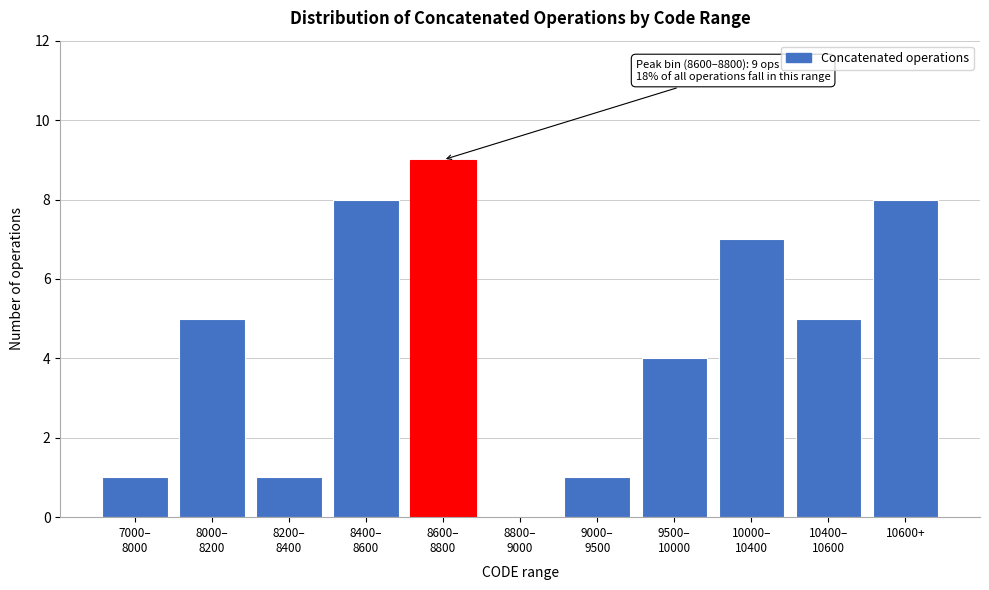

What is the greatest value displayed?

9